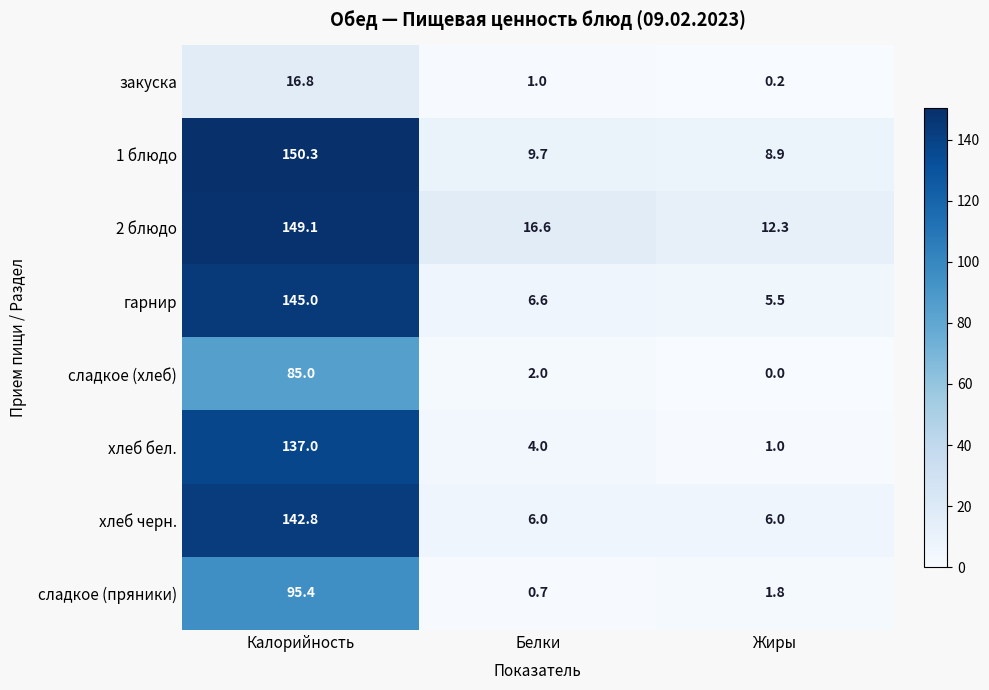

How many data points does each series have?

3